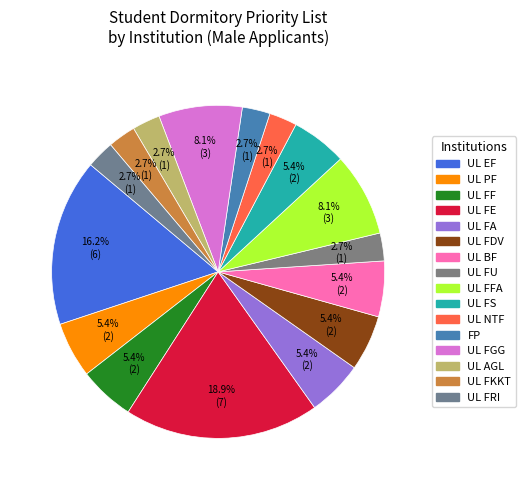

What is the largest slice in the pie chart?

UL FE